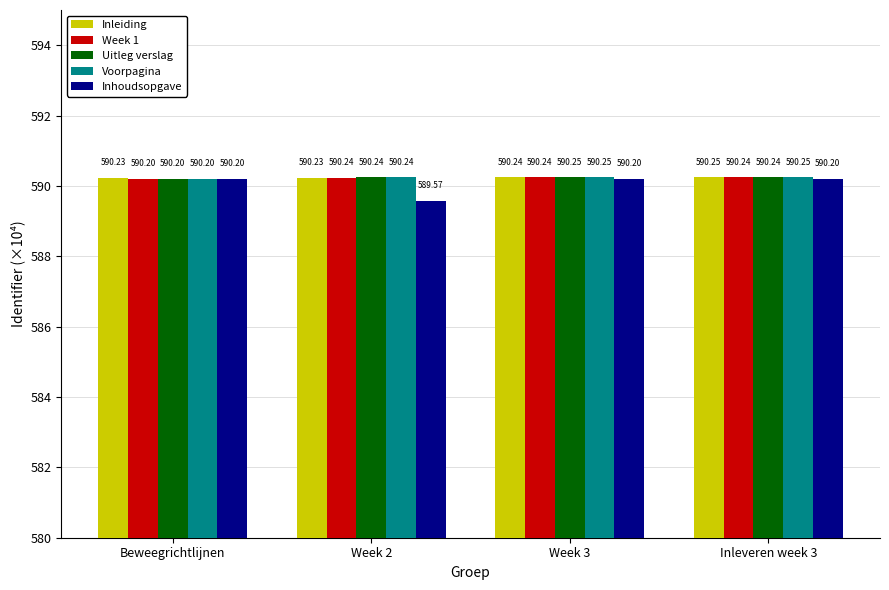

The Uitleg verslag series shows 590.2 at Week 3. True or false?

True